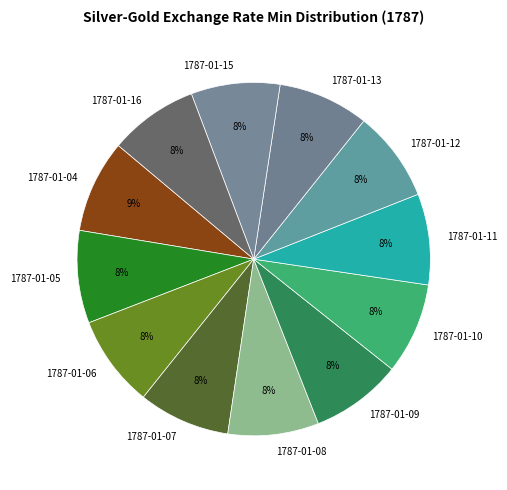

How many segments does this pie chart have?

12